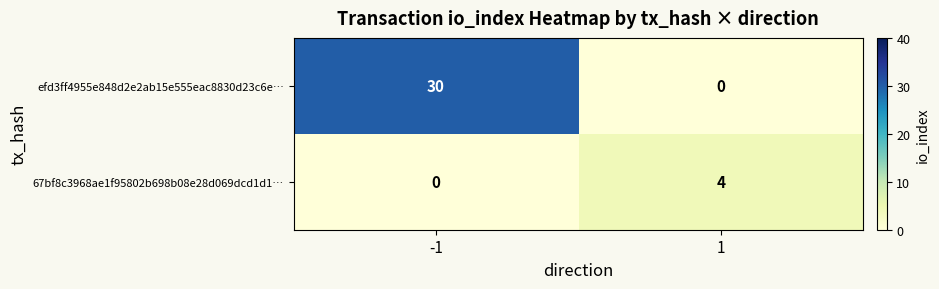

Which label corresponds to the largest value in the chart?

-1